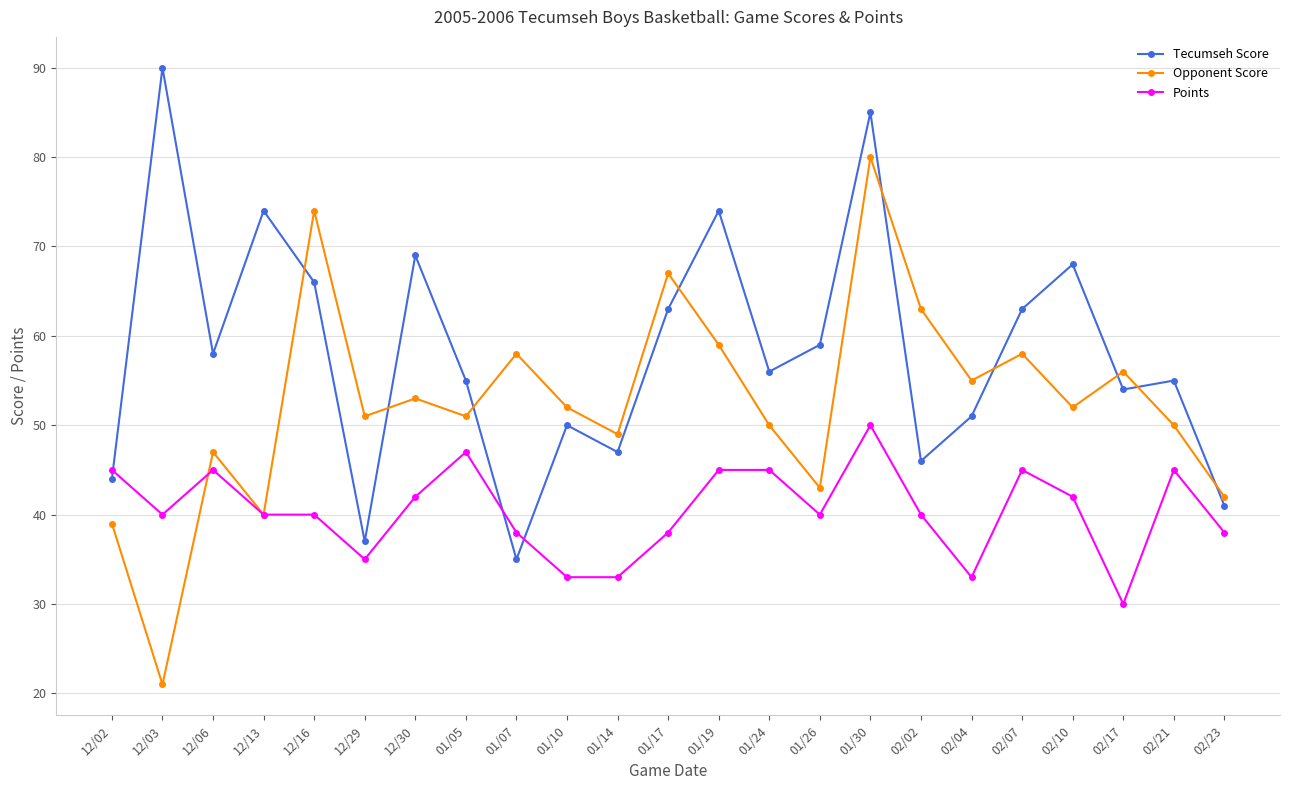

Which label corresponds to the largest value in the chart?

12/03